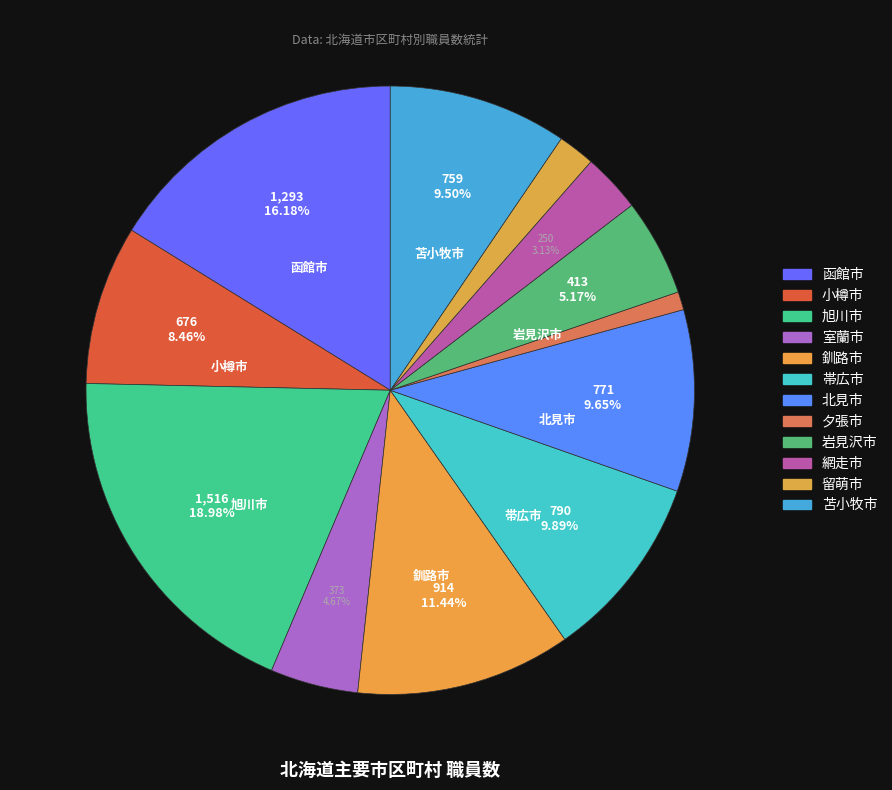

What is the change in value from 釧路市 to 帯広市?

-124